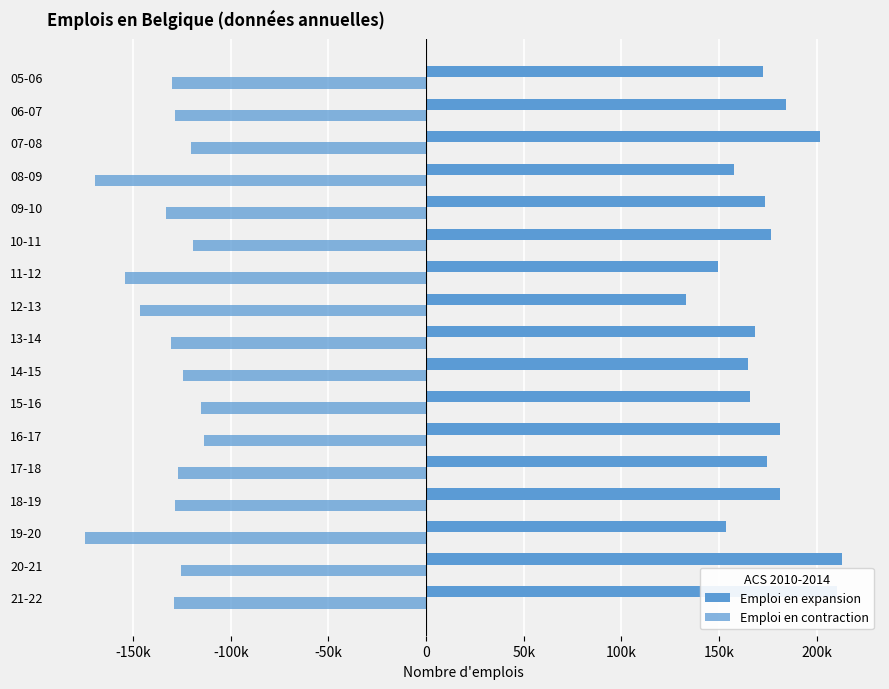

What is the sum of all Emploi en contraction values?

-2269411